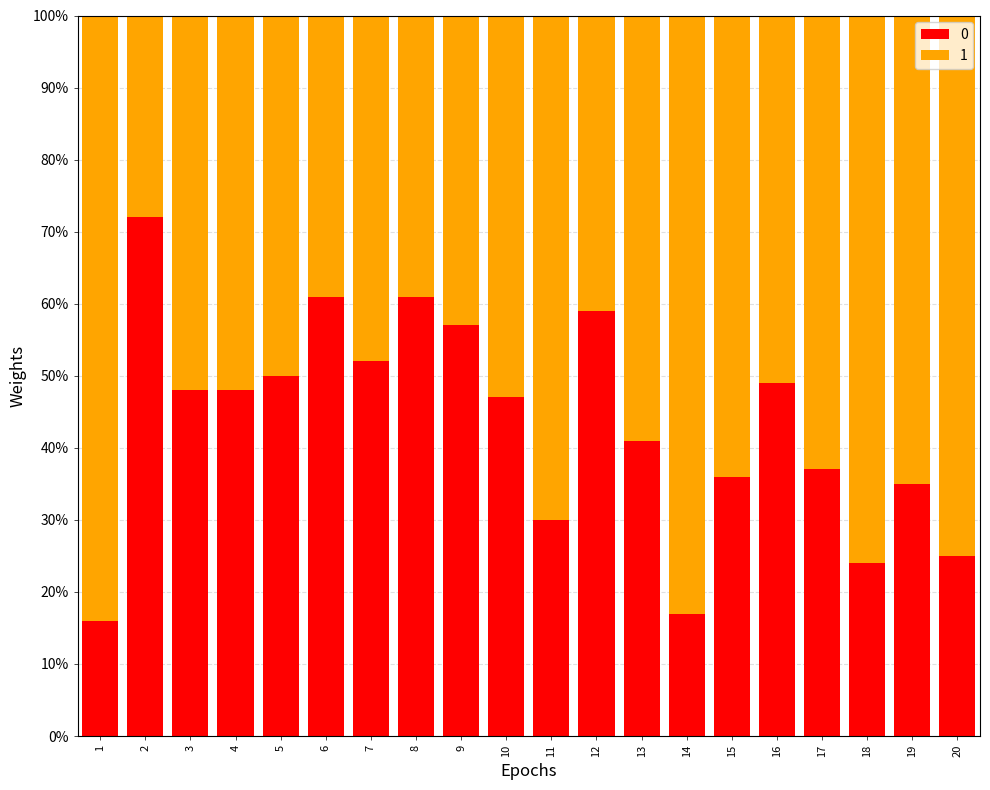

How many bars are there in total?

20